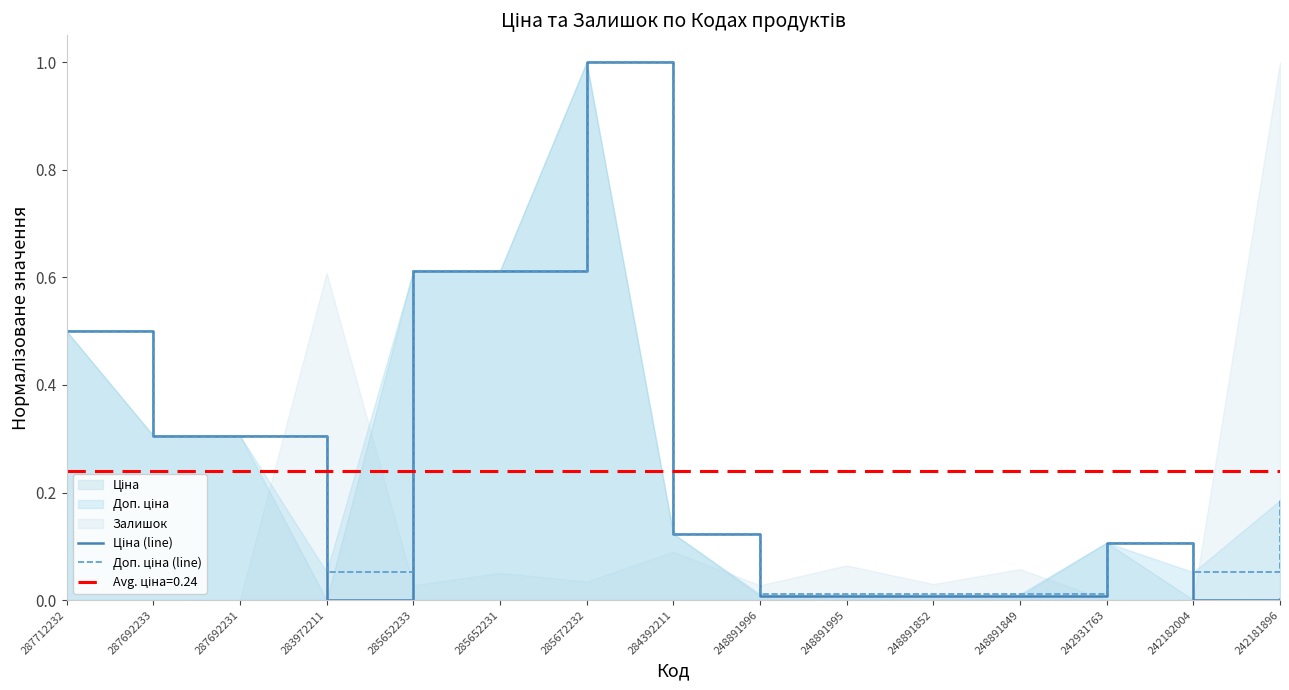

True or false: Ціна (line) and Доп. ціна (line) intersect in this chart.

False